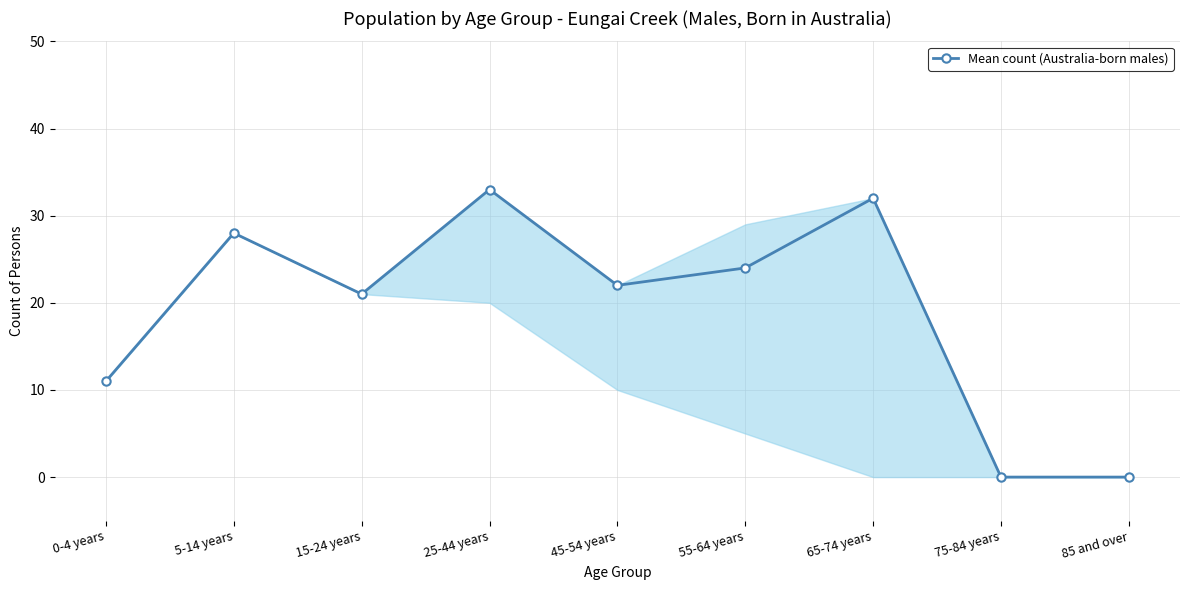

Reading right to left, extract all data points from this chart.

0	0	32	24	22	33	21	28	11